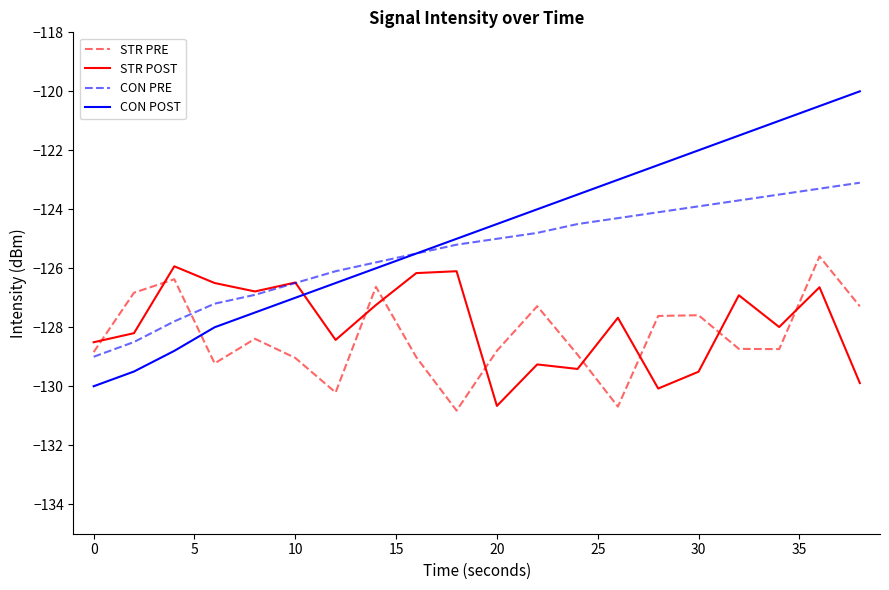

Which series ends up on top after the final intersection of CON POST and STR PRE?

CON POST